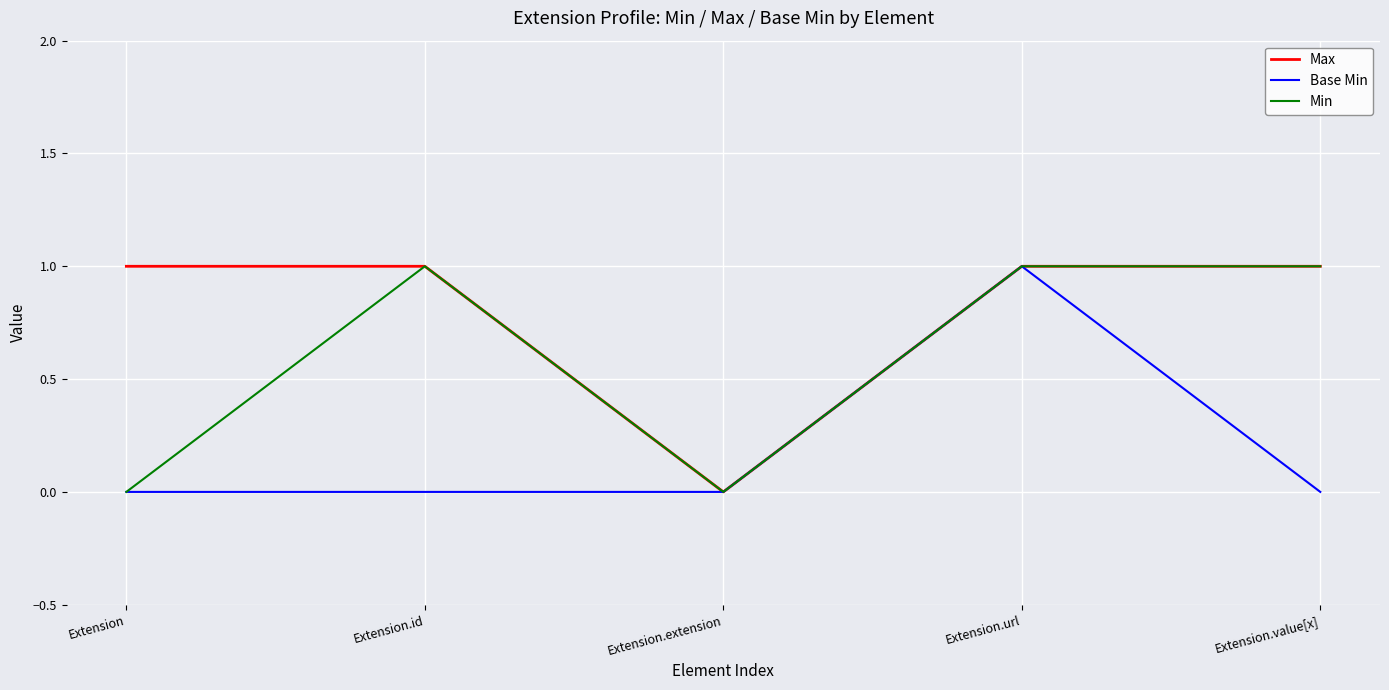

Reading left to right, what are all the values shown in this chart?

Max: Extension=1	Extension.id=1	Extension.extension=0	Extension.url=1	Extension.value[x]=1
Base Min: Extension=0	Extension.id=0	Extension.extension=0	Extension.url=1	Extension.value[x]=0
Min: Extension=0	Extension.id=1	Extension.extension=0	Extension.url=1	Extension.value[x]=1